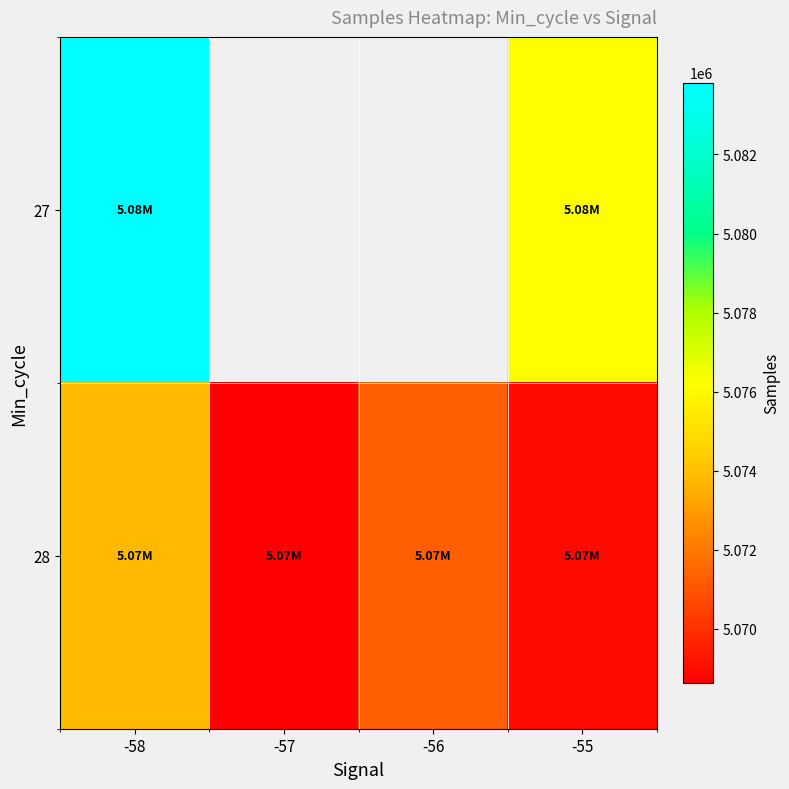

At how many categories does at least one series exceed 5078163?

1